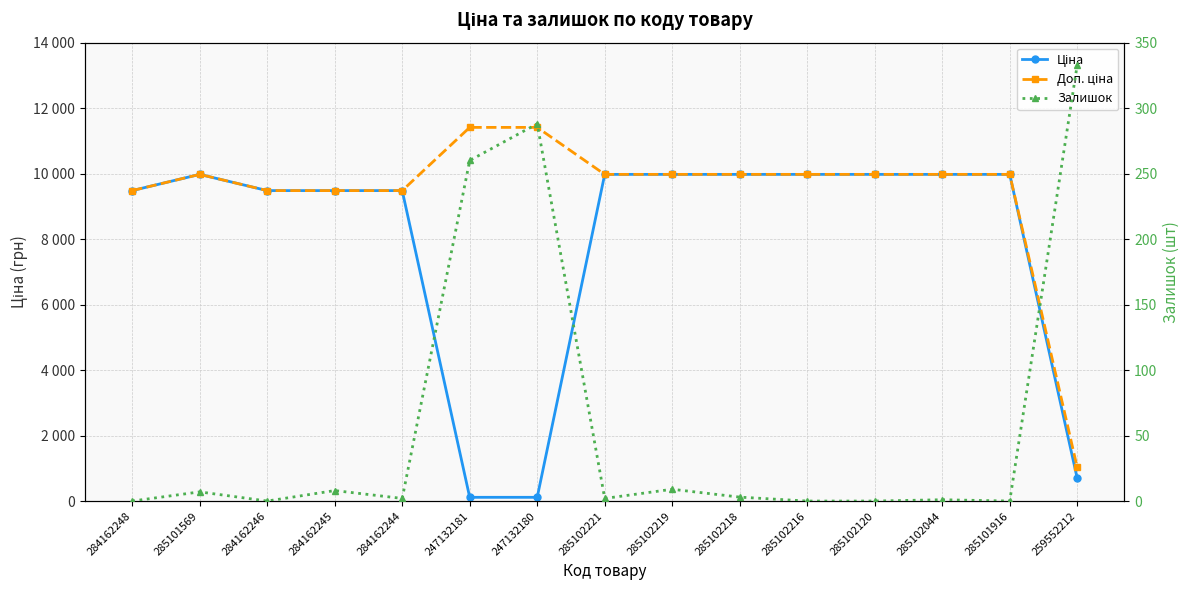

How many lines are shown in the chart?

3